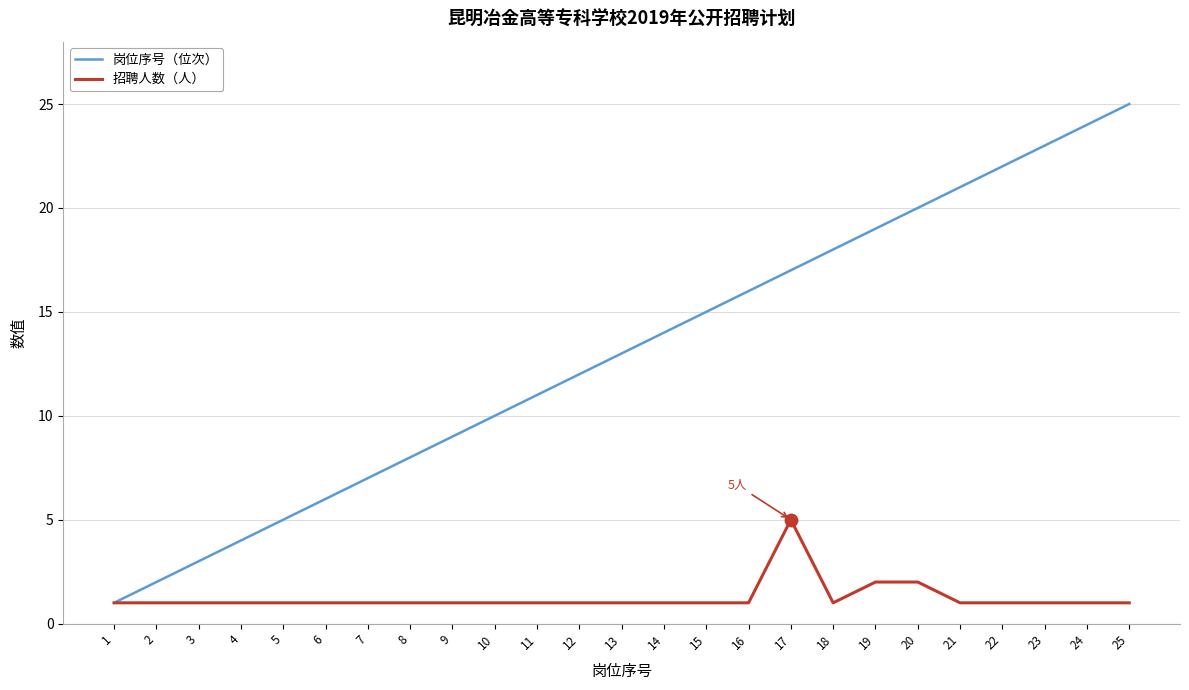

What are all the series names shown in the legend?

岗位序号（位次）, 招聘人数（人）